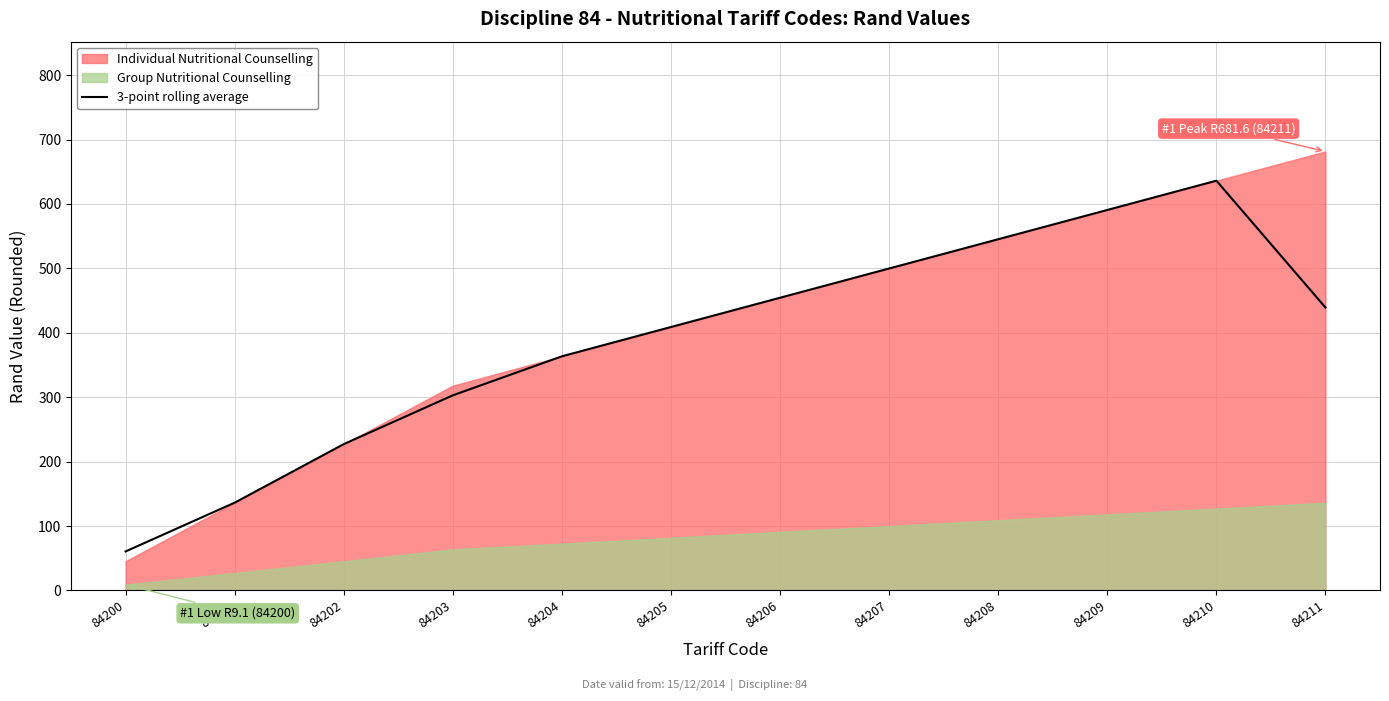

True or false: there are more than 1 points higher than both neighbors.

False